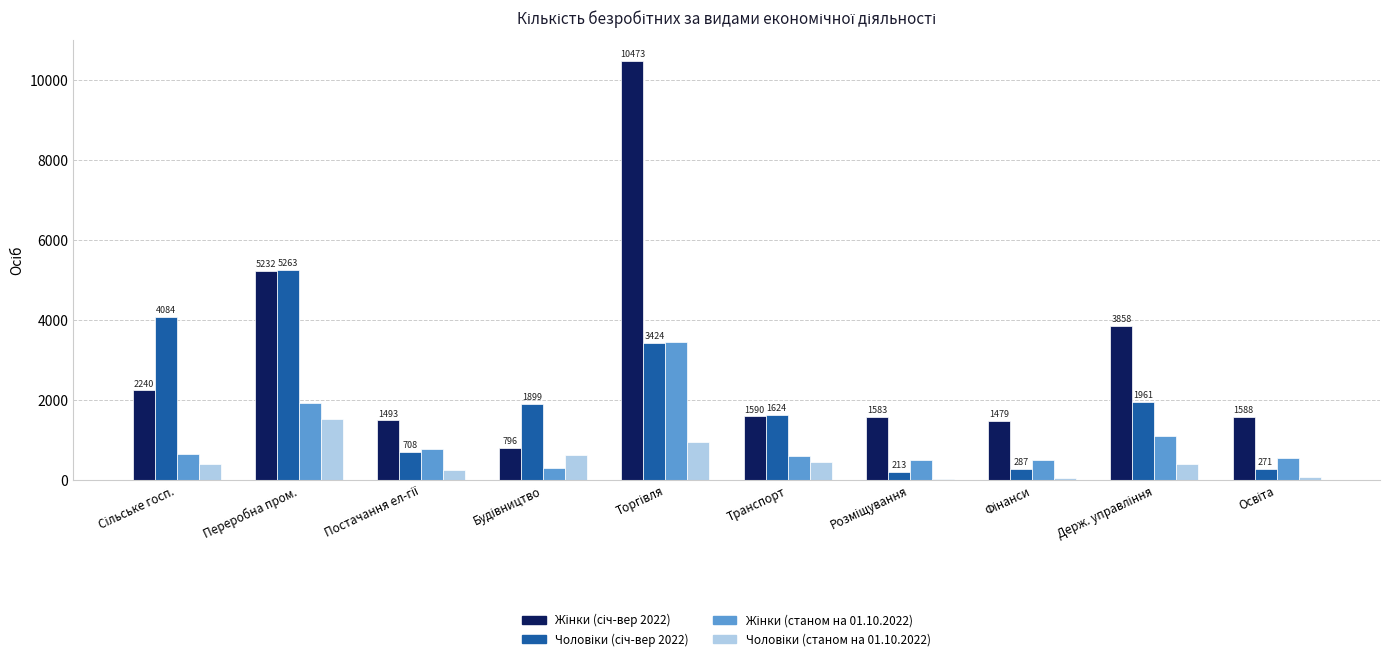

What is the minimum value shown in the chart?

37